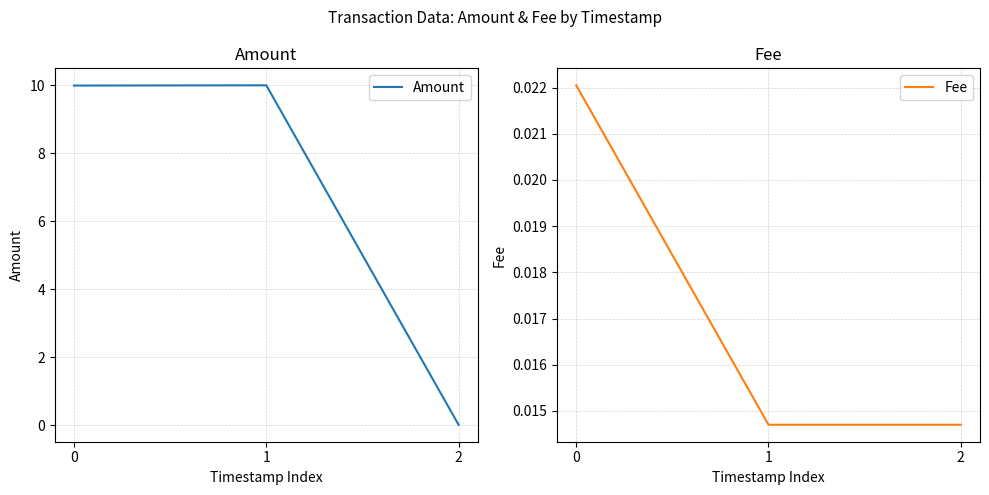

Rank the series by their maximum value, from highest to lowest.

Amount, Fee